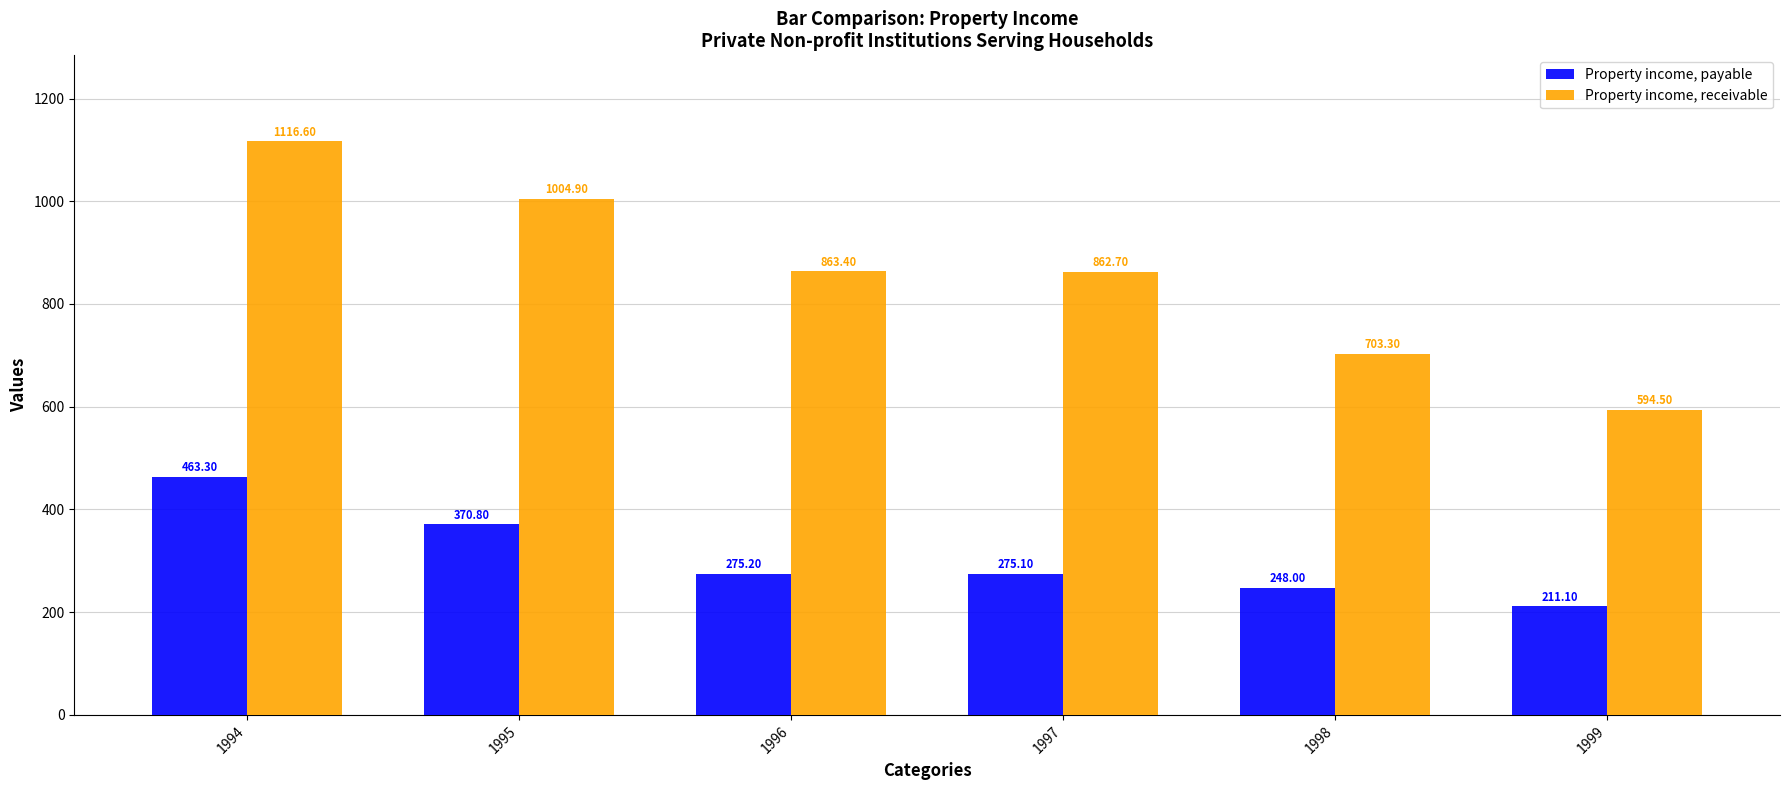

True or false: Property income, receivable has a value of 151.2 at 1999.

False